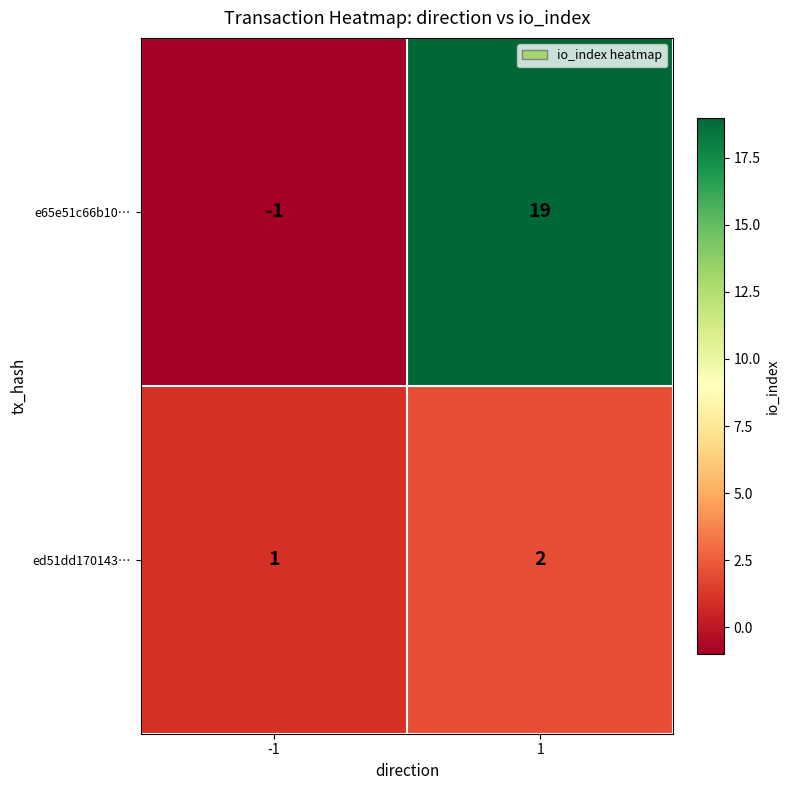

What is the difference between the e65e51c66b10… values at 1 and -1?

20